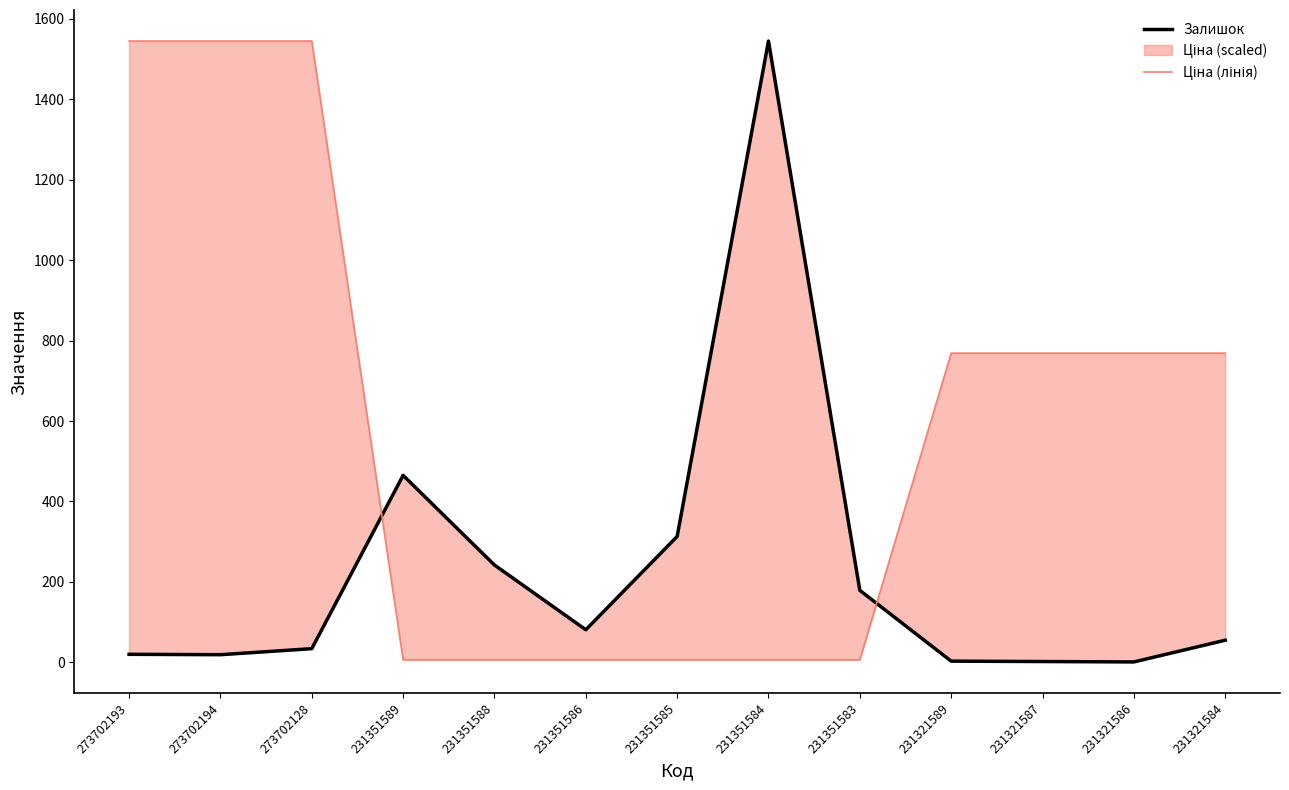

Is it true that Ціна (лінія) equals 768.9 at 231321587?

True